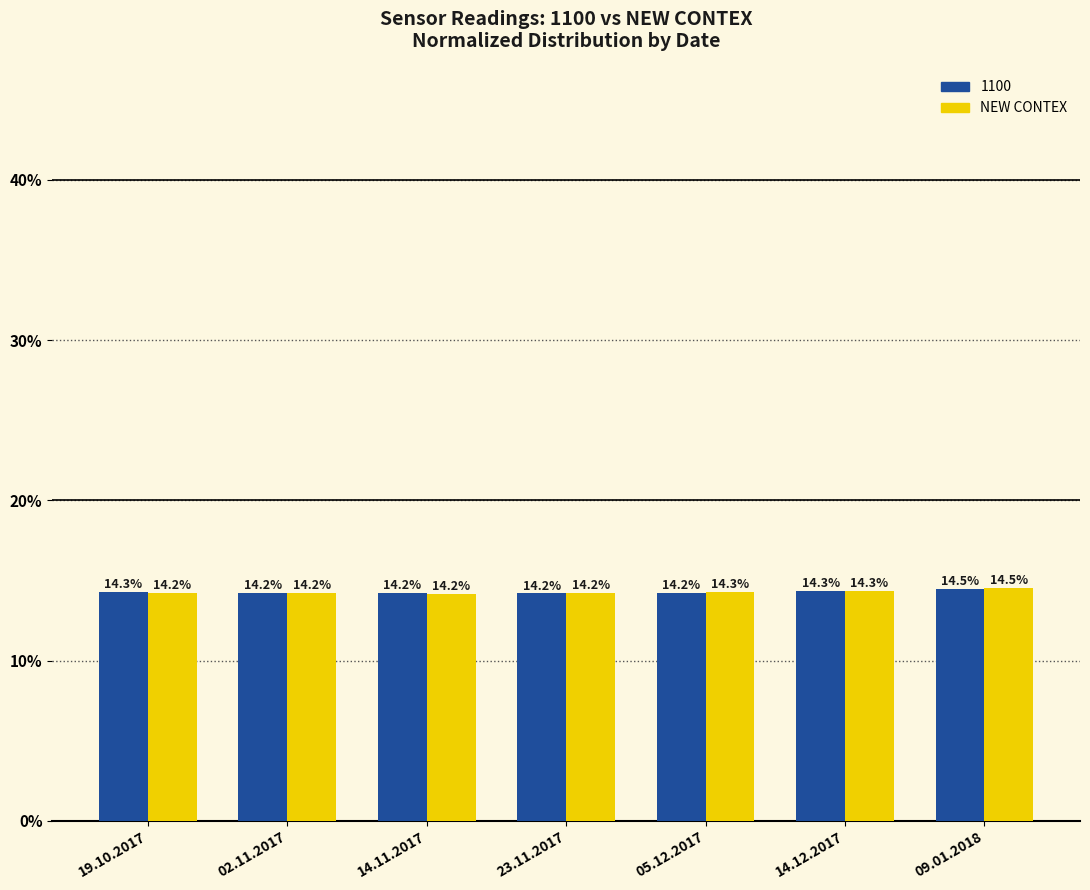

Reading right to left, list all the values displayed in this chart.

1100: 14.5	14.3	14.2	14.2	14.2	14.2	14.3
NEW CONTEX: 14.5	14.3	14.3	14.2	14.2	14.2	14.2